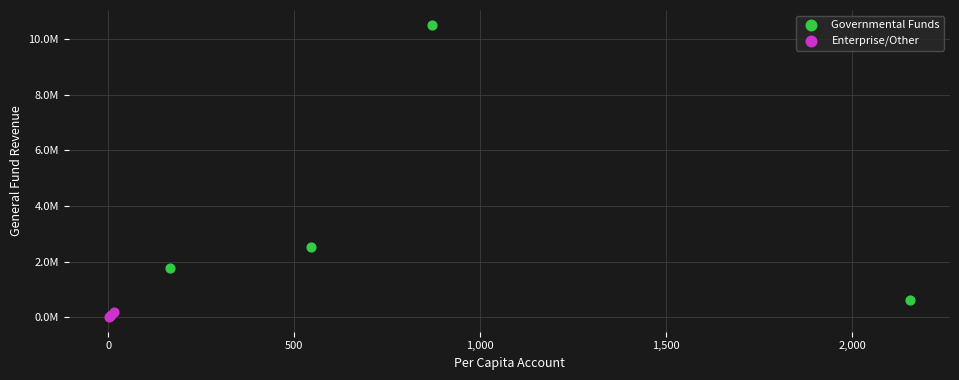

Which series reaches the minimum Y coordinate?

Enterprise/Other